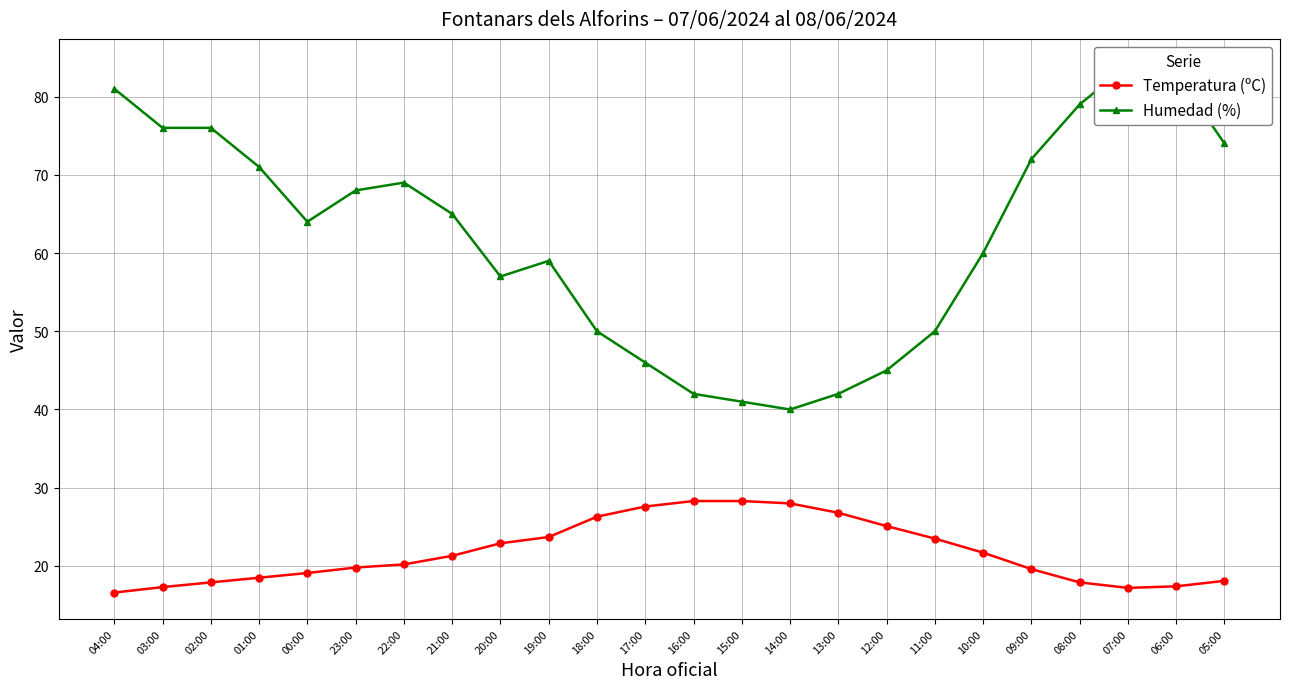

The value of Humedad (%) at 02:00 is 76.0. True or false?

True